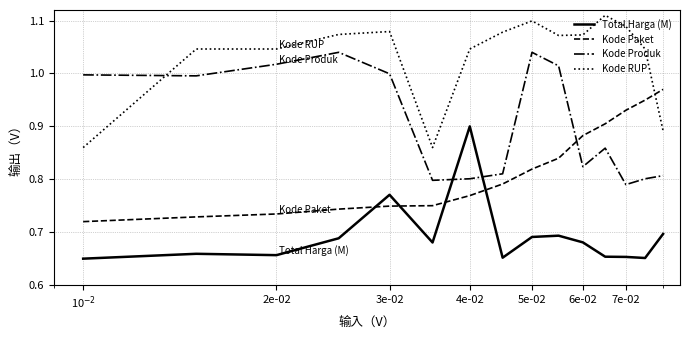

Rank the series by their maximum value, from lowest to highest.

Total Harga (M), Kode Paket, Kode Produk, Kode RUP